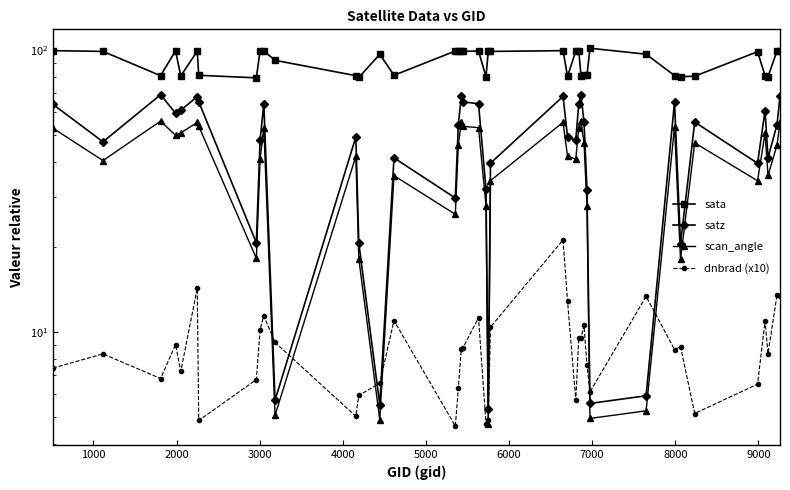

How many lines are shown in the chart?

4